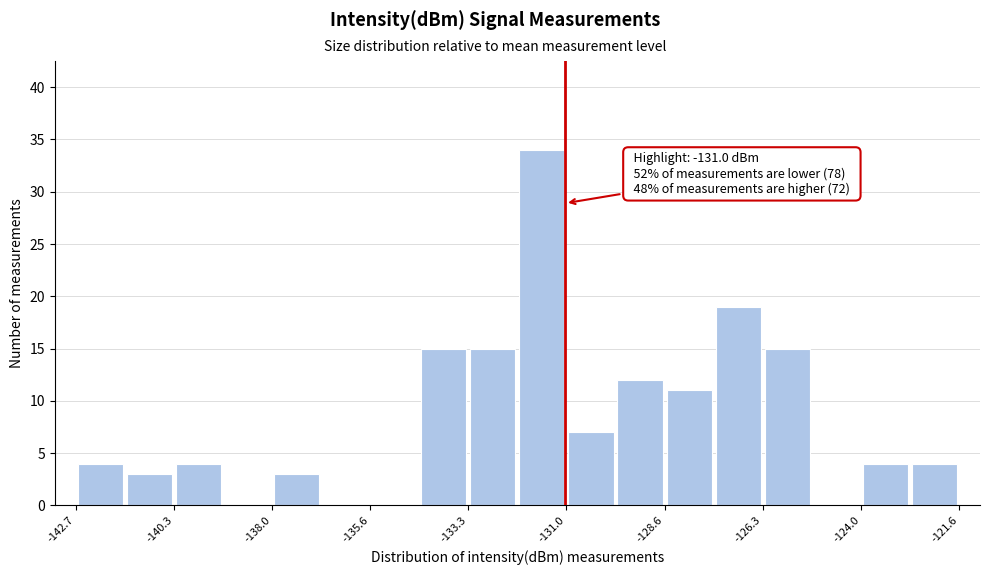

Around what value on the x-axis is the tallest bar? Give the approximate position of its centre, as read against the axis.

-131.5